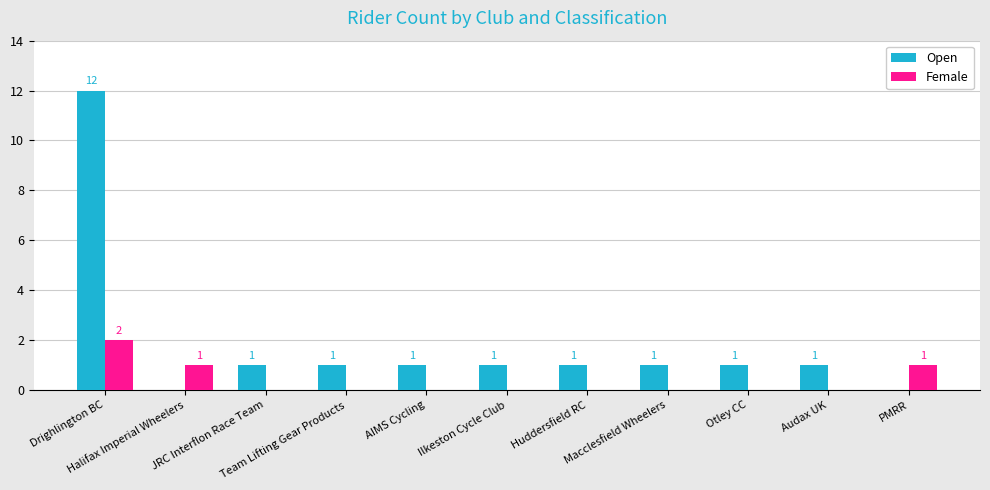

Which series has the largest total across all categories?

Open